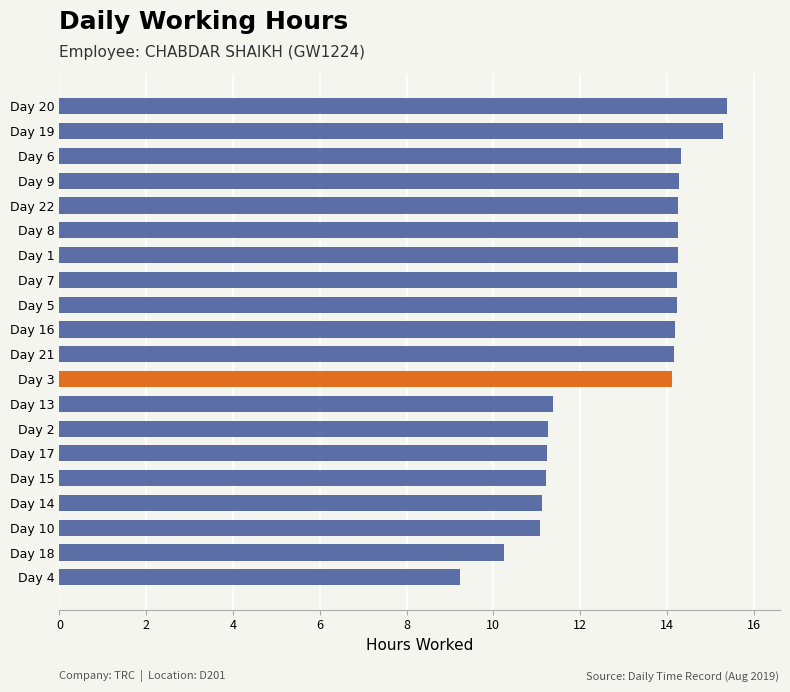

True or false: the data shows 14.2 at Day 5.

True